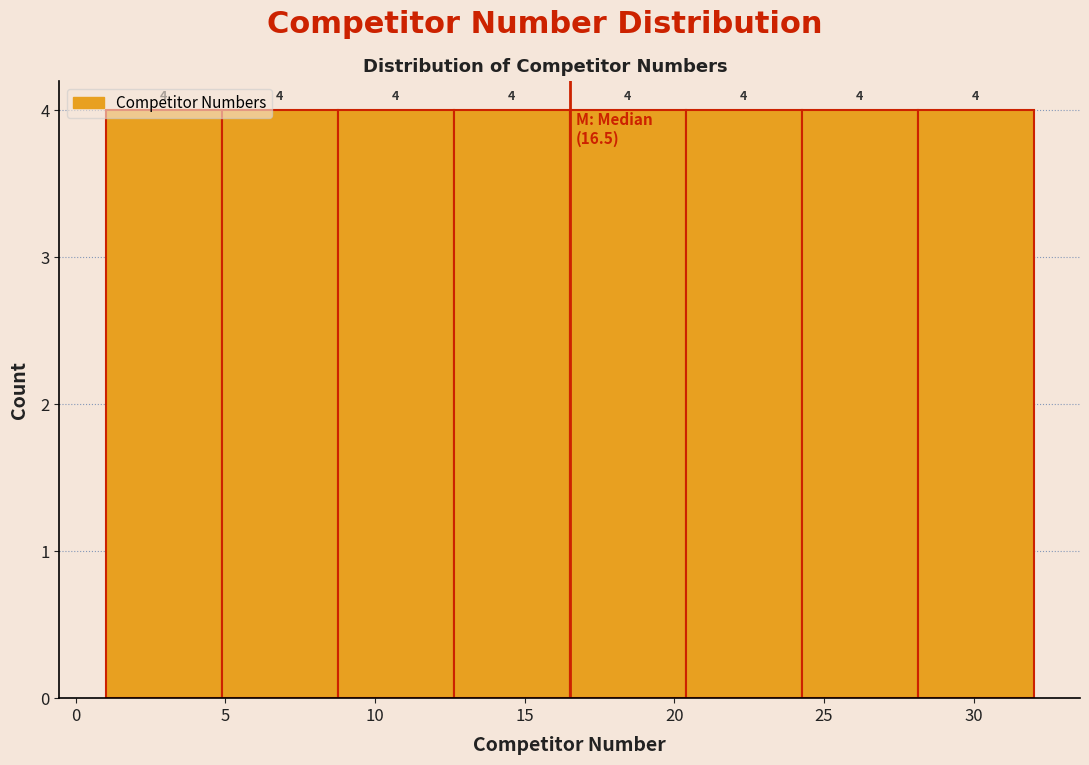

Reading left to right, transcribe this chart: for each bar, give the range it covers on the x-axis and its height. The bar edges are not printed on the chart, so give them approximately, as read against the axis.

1.0 to 5.0: 4
5.0 to 9.0: 4
9.0 to 12.5: 4
12.5 to 16.5: 4
16.5 to 20.5: 4
20.5 to 24.5: 4
24.5 to 28.0: 4
28.0 to 32.0: 4